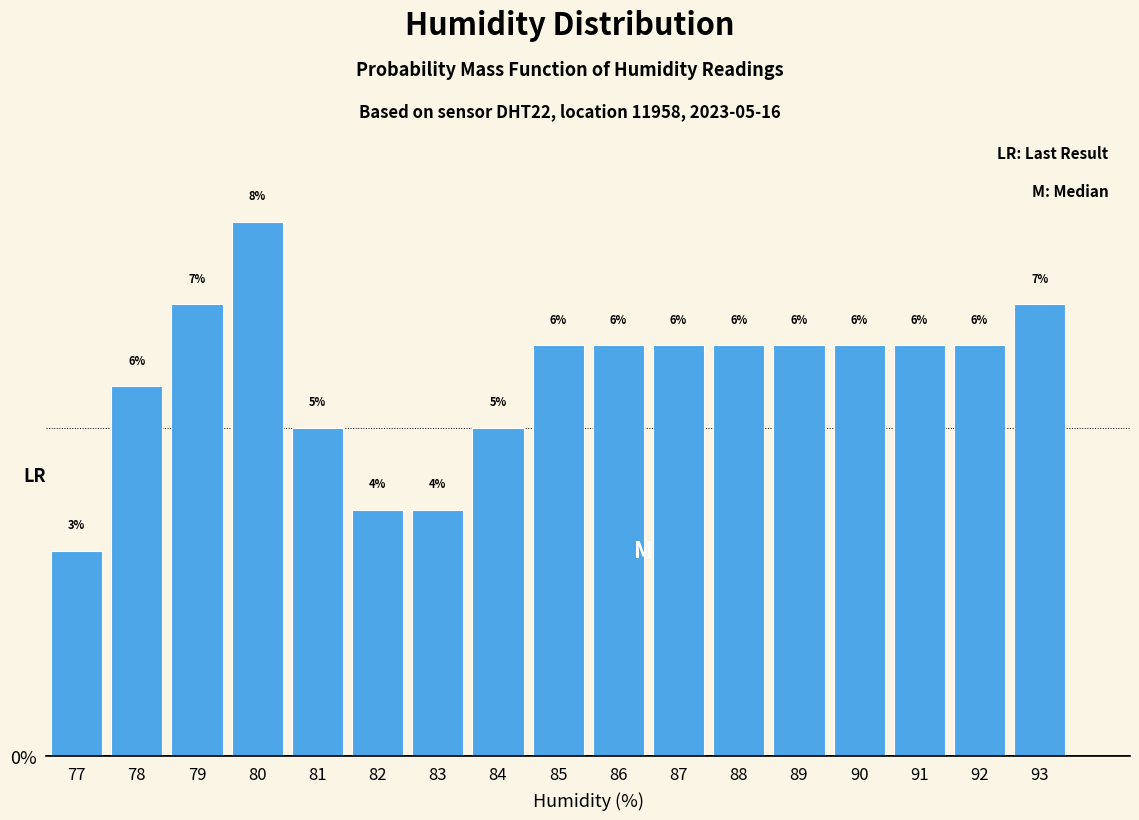

Are the bars horizontal?

No